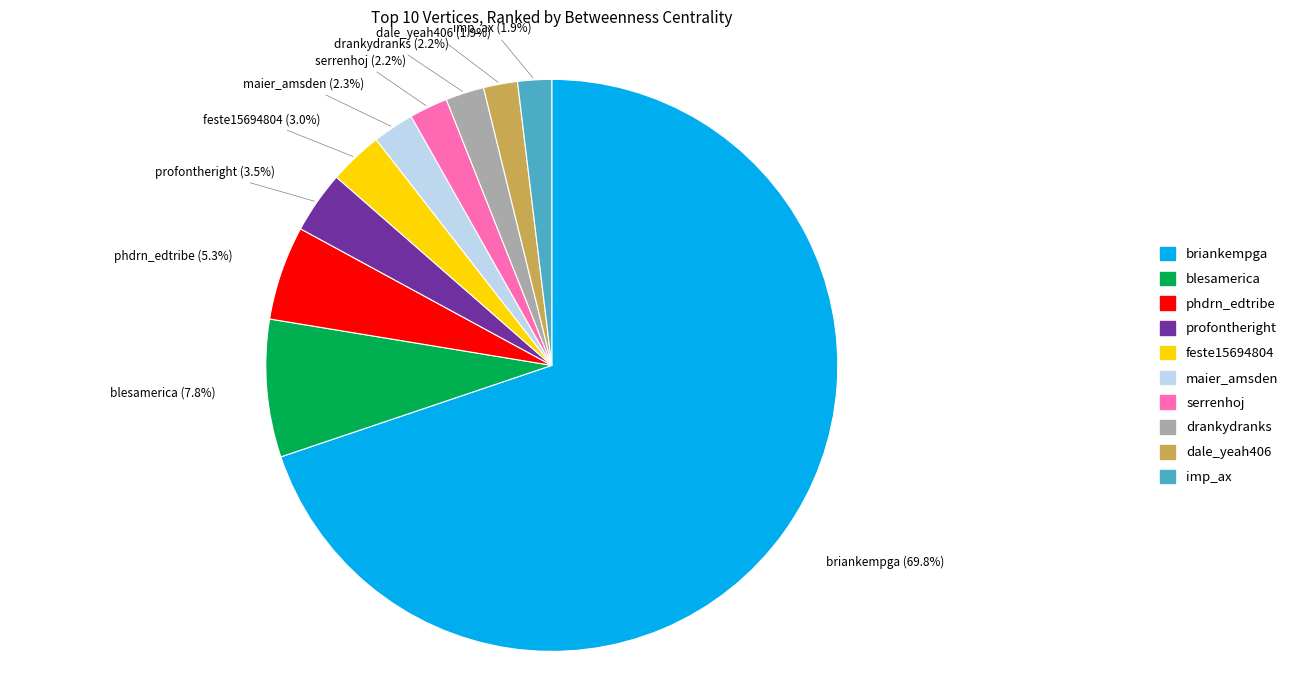

Is the sum of blesamerica and maier_amsden greater than half?

No